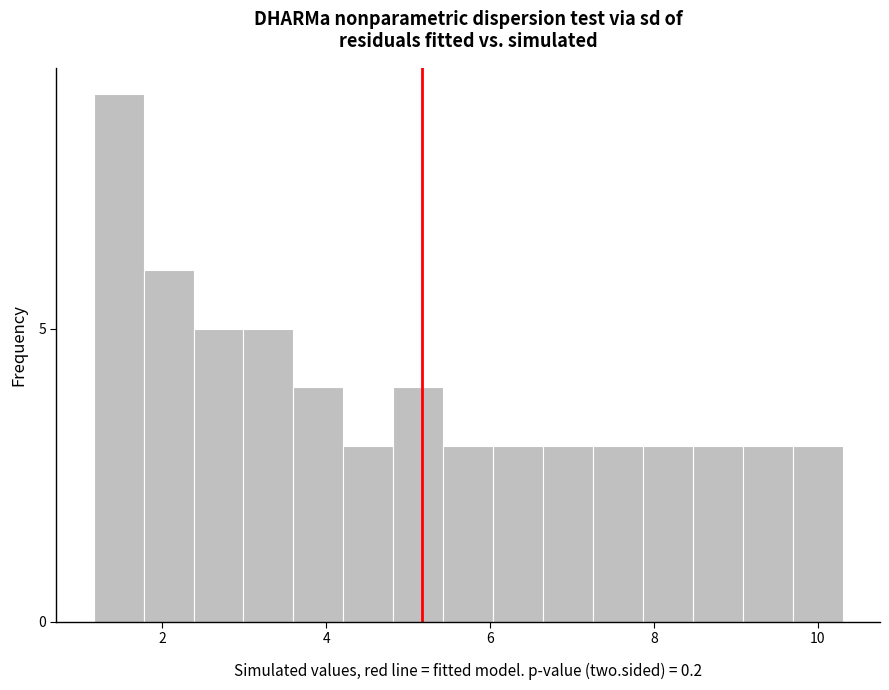

Read against the x-axis, roughly where is the centre of the tallest bar?

1.4